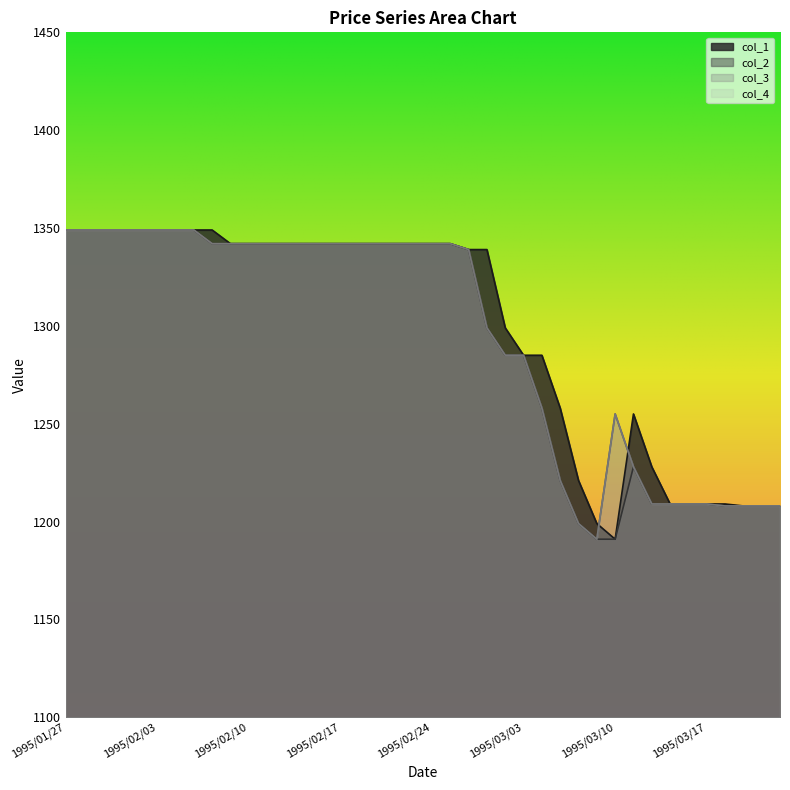

At which label does col_2 reach its minimum?

1995/03/09